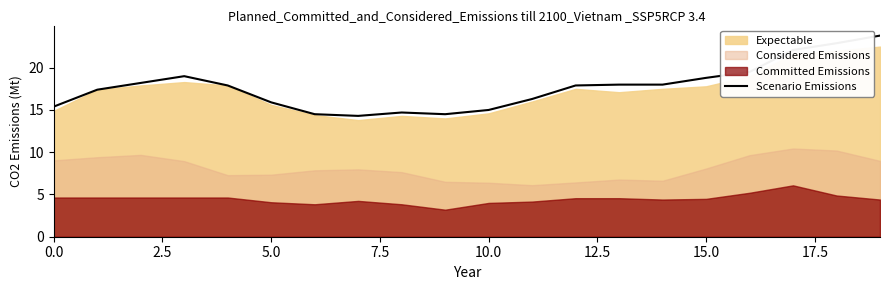

What is the minimum value for Scenario Emissions?

14.3